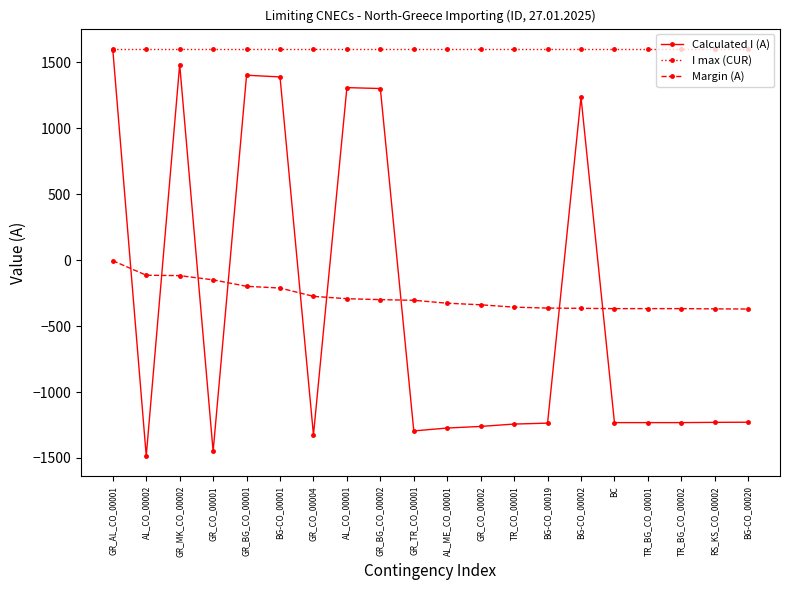

At which category is the sum across all series the highest?

GR_AL_CO_00001